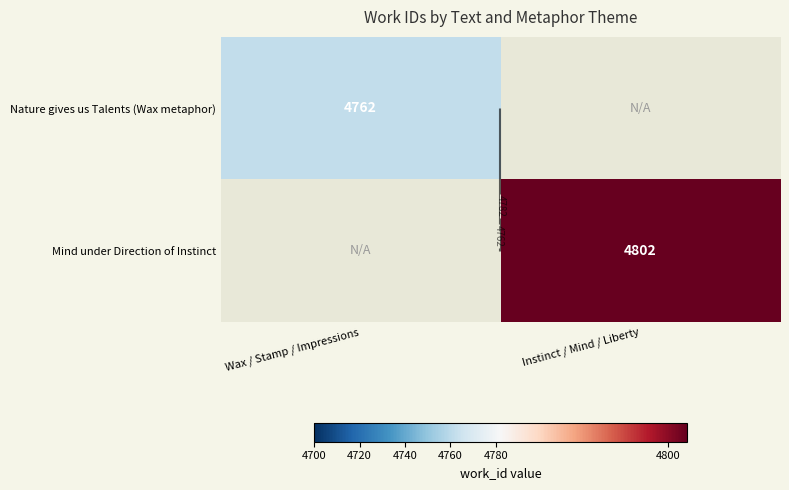

The Nature gives us Talents (Wax metaphor) series shows 7826.9 at Wax / Stamp / Impressions. True or false?

False